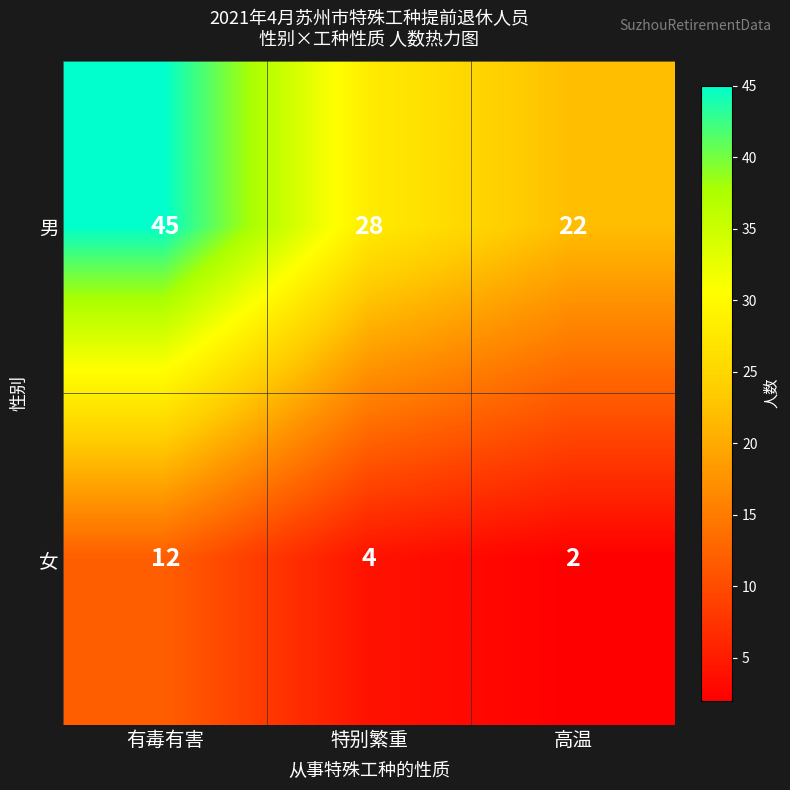

List the series in order of their overall mean, highest first.

男, 女